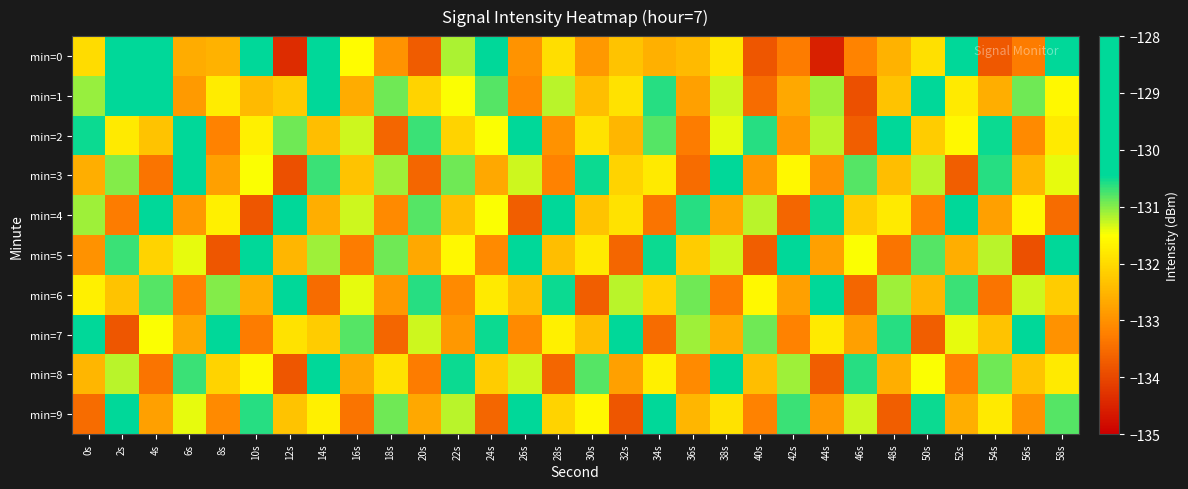

List the series in order of their peak value, lowest first.

min=8, min=3, min=6, min=2, min=4, min=7, min=9, min=5, min=1, min=0